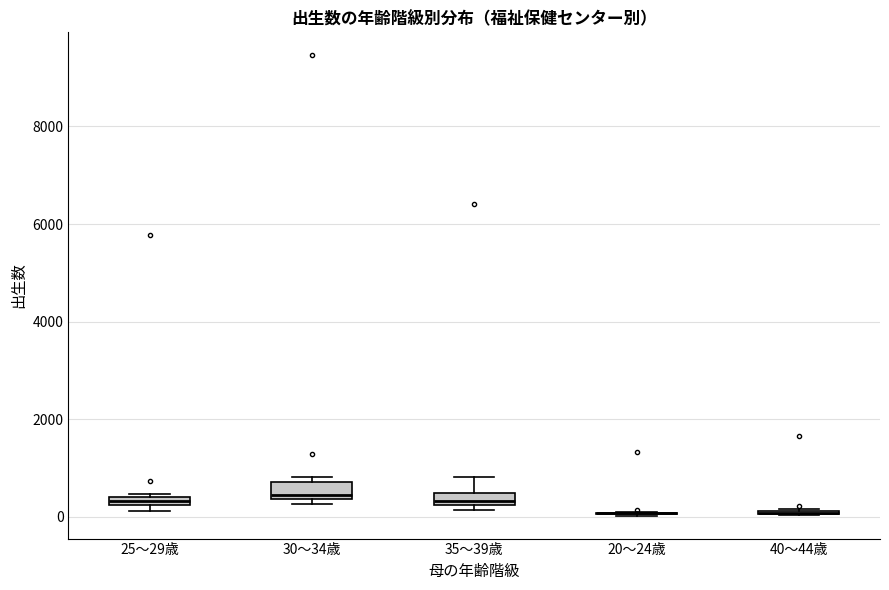

Where is the lower edge of the box for 35～39歳 on the y-axis? The values are not printed on the chart, so give them approximately, as read against the axis.

200